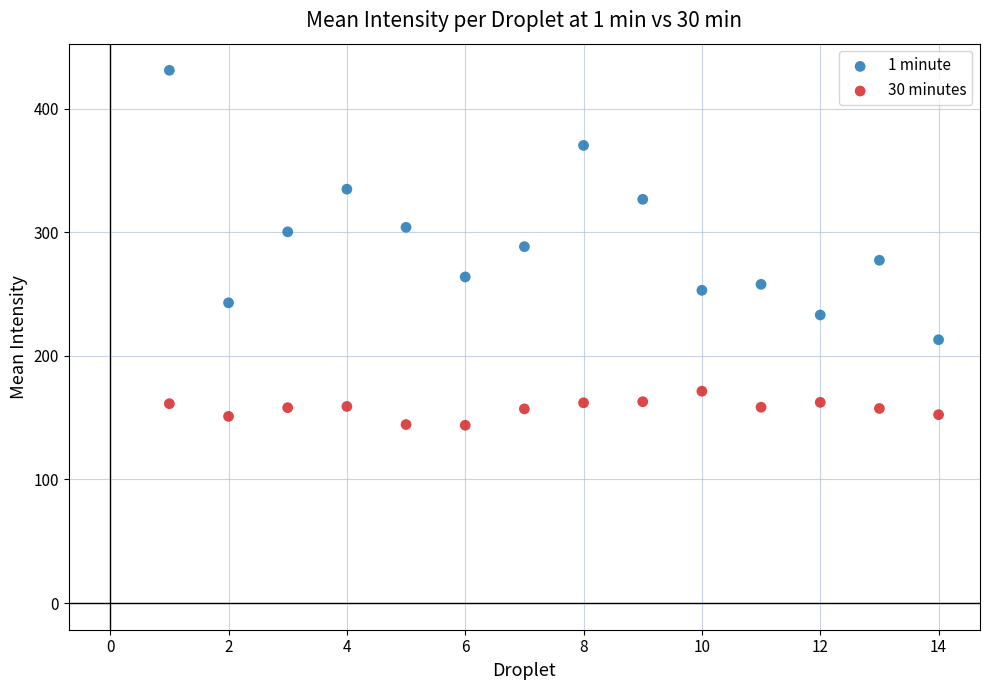

Which series has the largest Y range (max minus min)?

1 minute